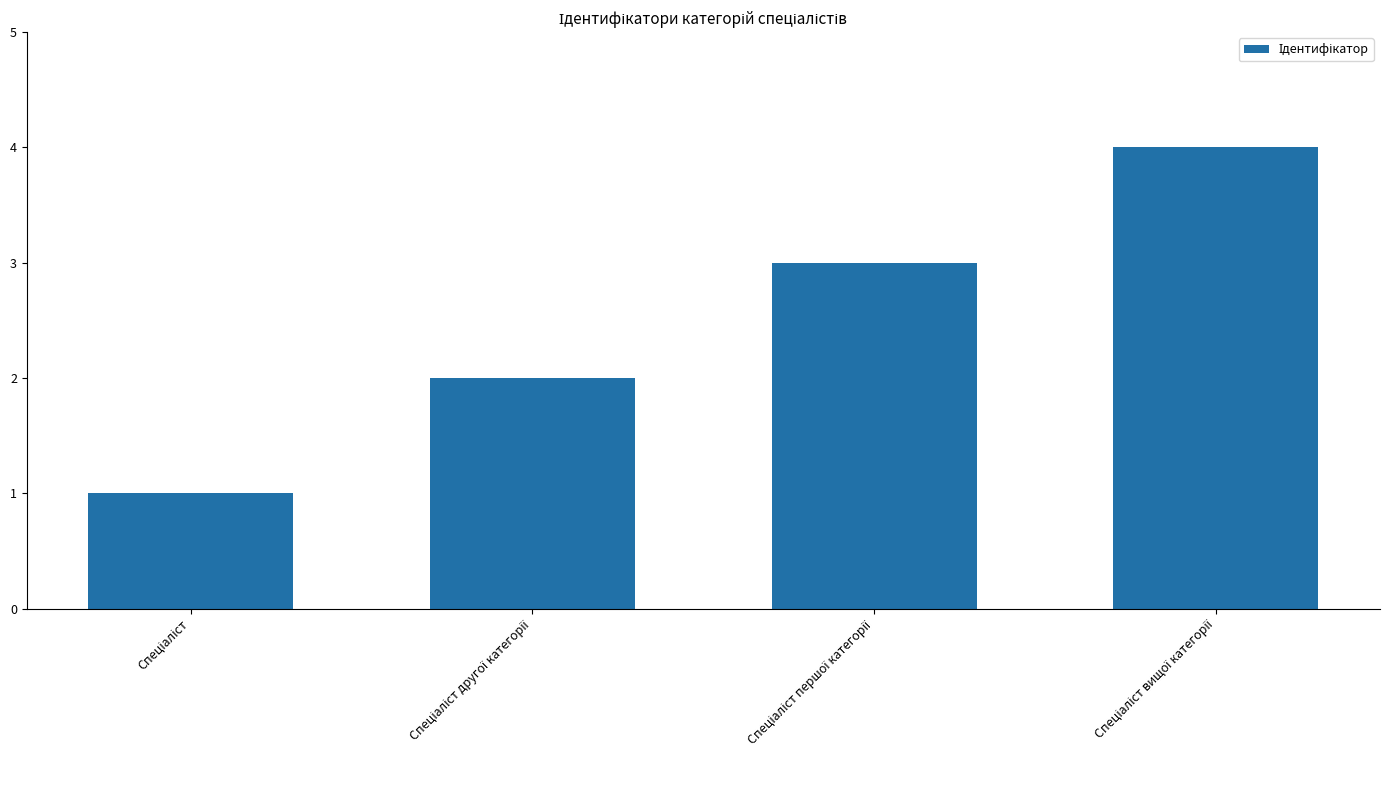

What is the greatest value displayed?

4